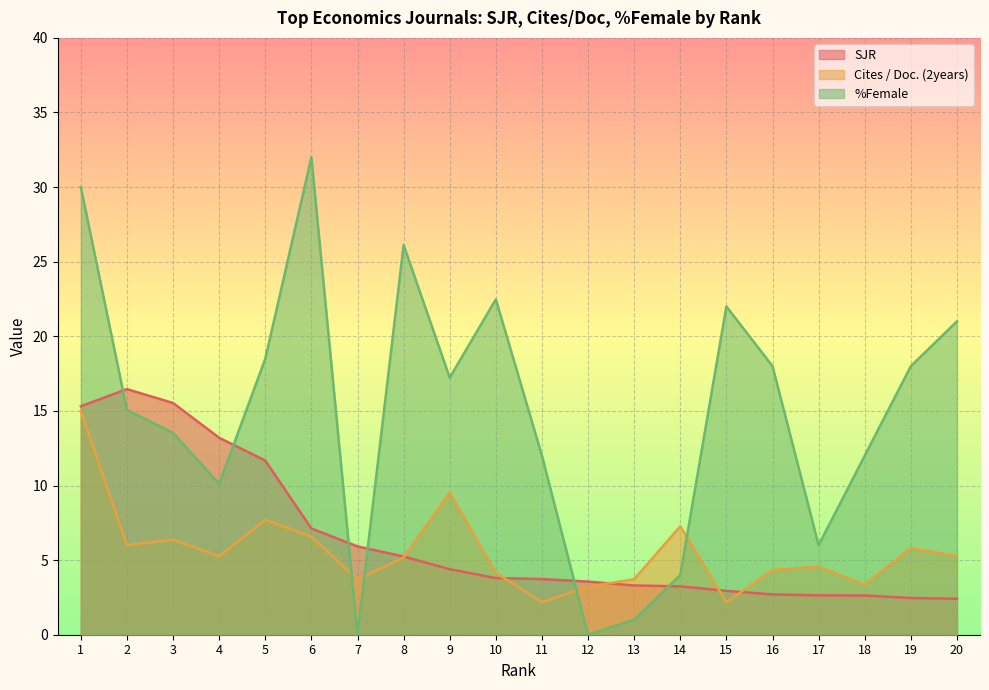

What is the value of the Cites / Doc. (2years) point at the 20th from the left?

5.3